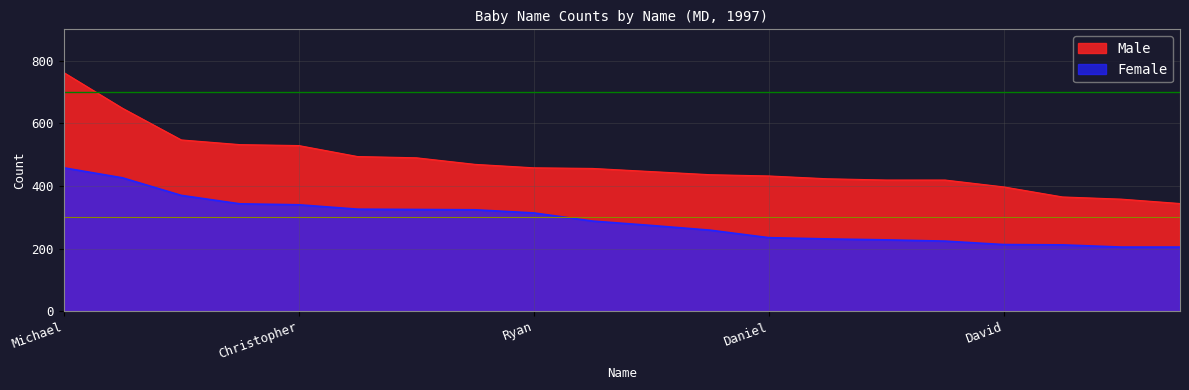

Which has a higher value, Tyler or Kyle?

Tyler